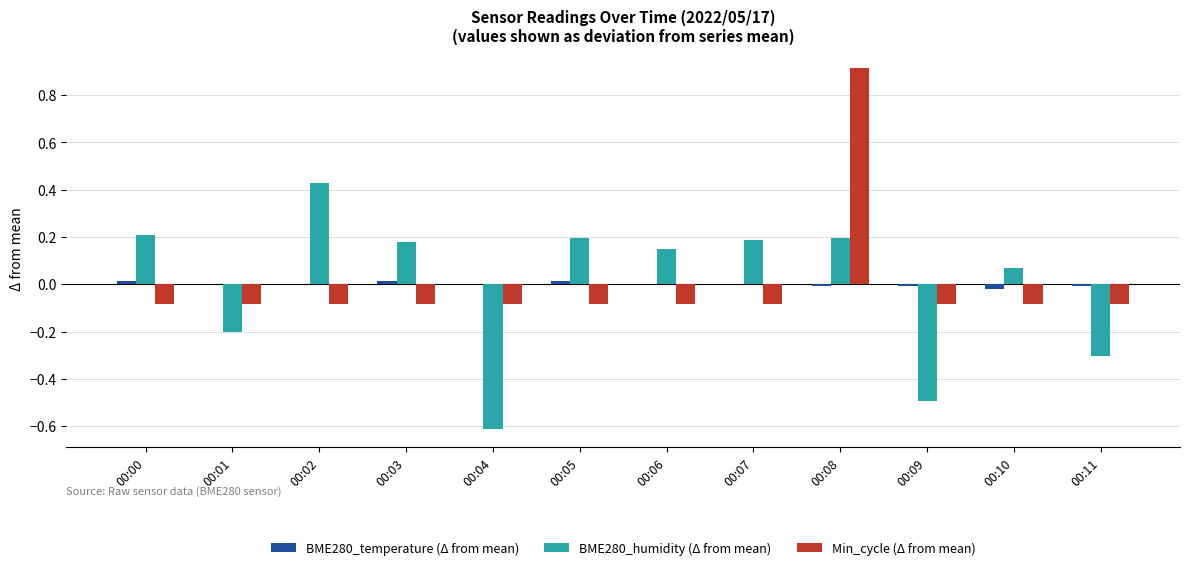

What is the maximum value shown in the chart?

0.9